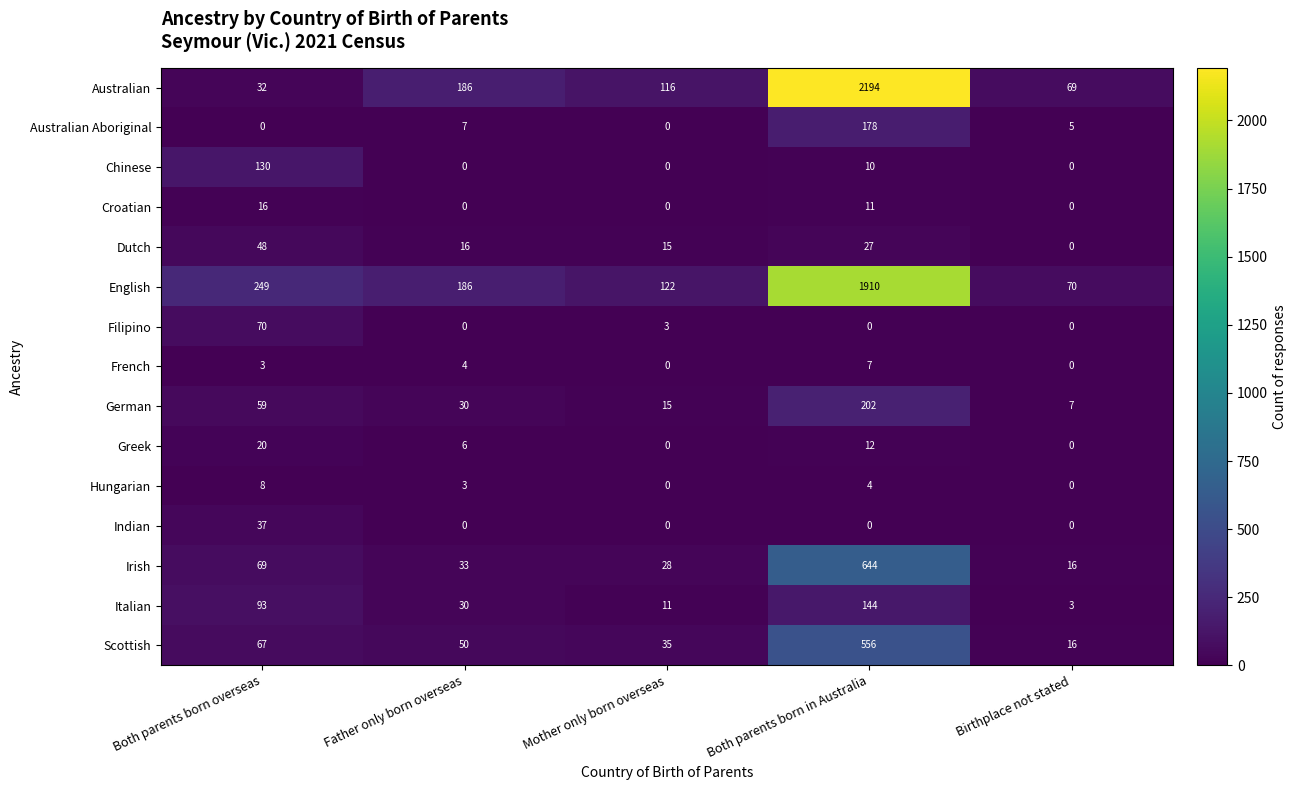

How many values in the Chinese series exceed 0?

2